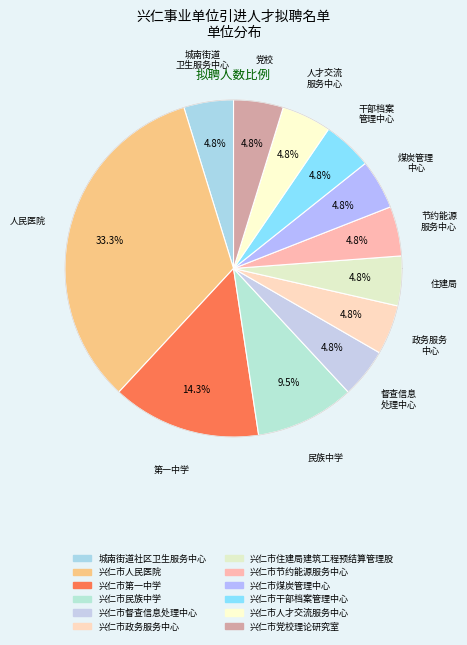

Approximately how many times larger is the value at 兴仁市干部档案管理中心 compared to 兴仁市政务服务中心?

1.0